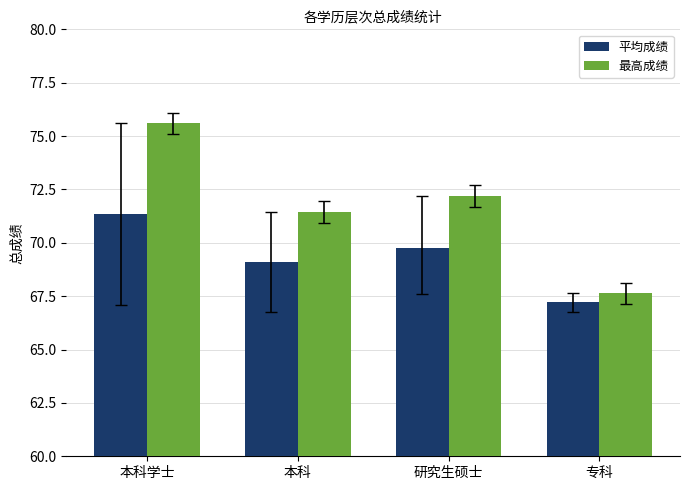

What is the minimum value shown in the chart?

67.2